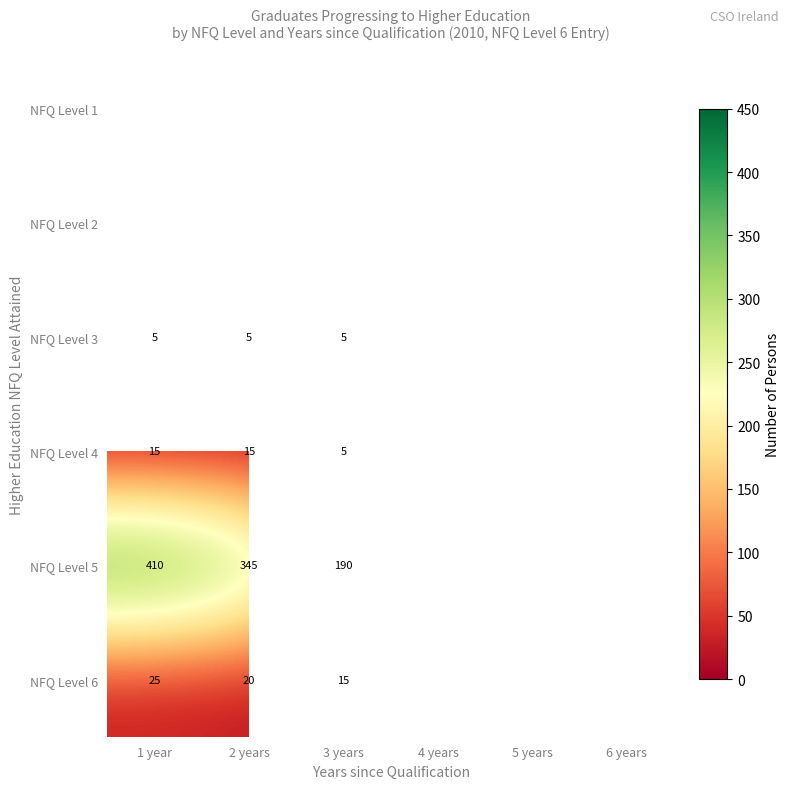

The value of NFQ Level 4 at 1 year is 15. True or false?

True